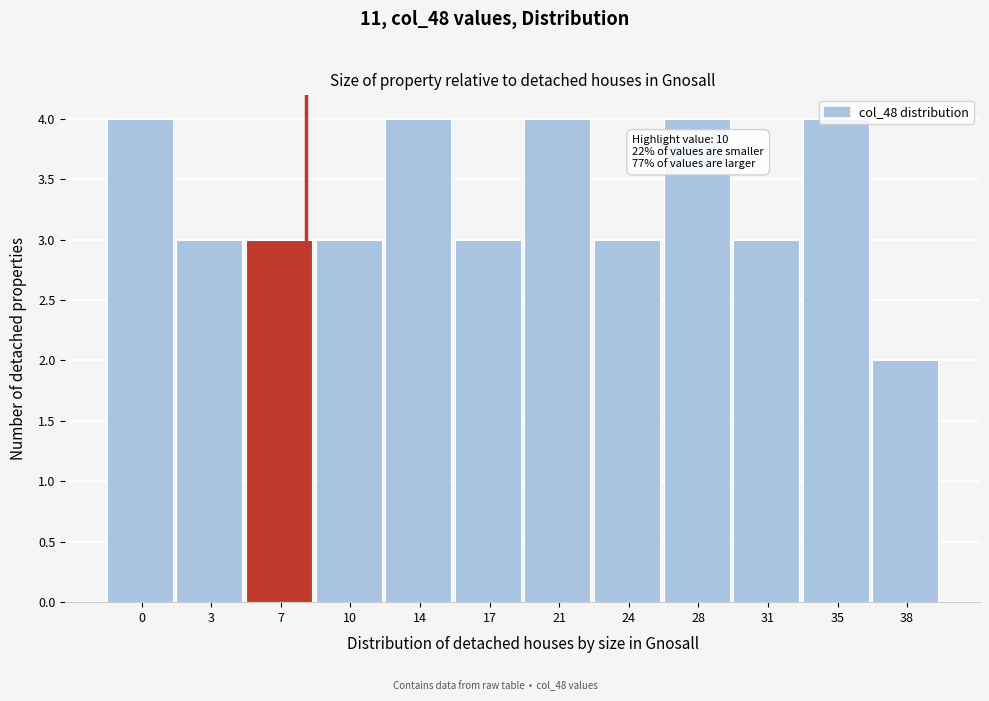

What is the sum of all values?

40